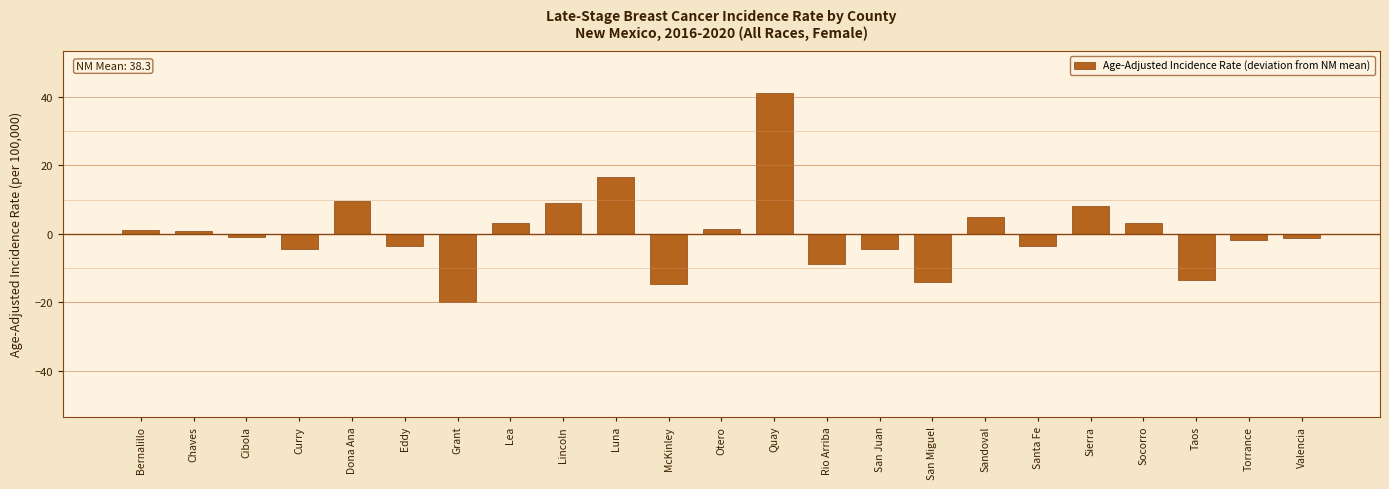

The chart shows a value of -4.3 at San Juan. True or false?

True